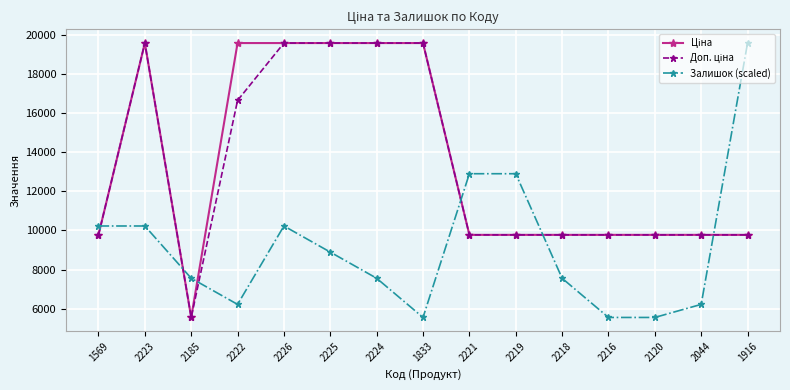

What is the maximum value shown in the chart?

19564.9